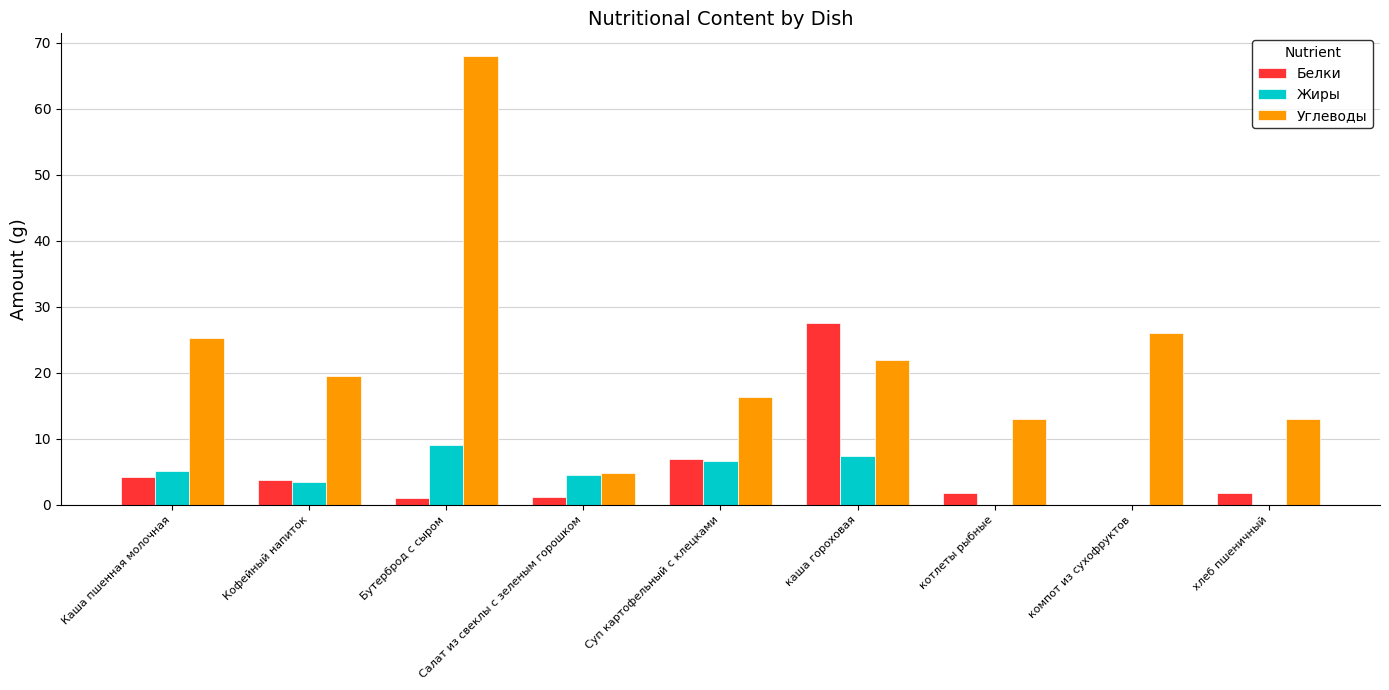

What is the sum of the Углеводы values at котлеты рыбные and Кофейный напиток?

32.5